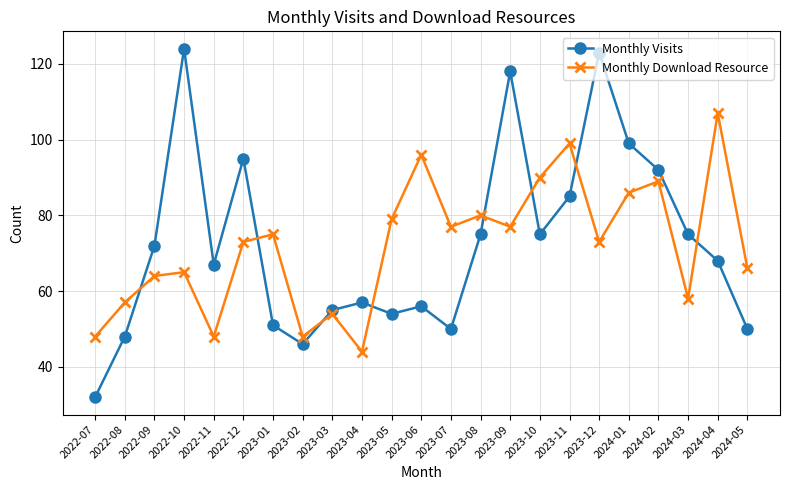

What is the sum of all Monthly Download Resource values?

1653